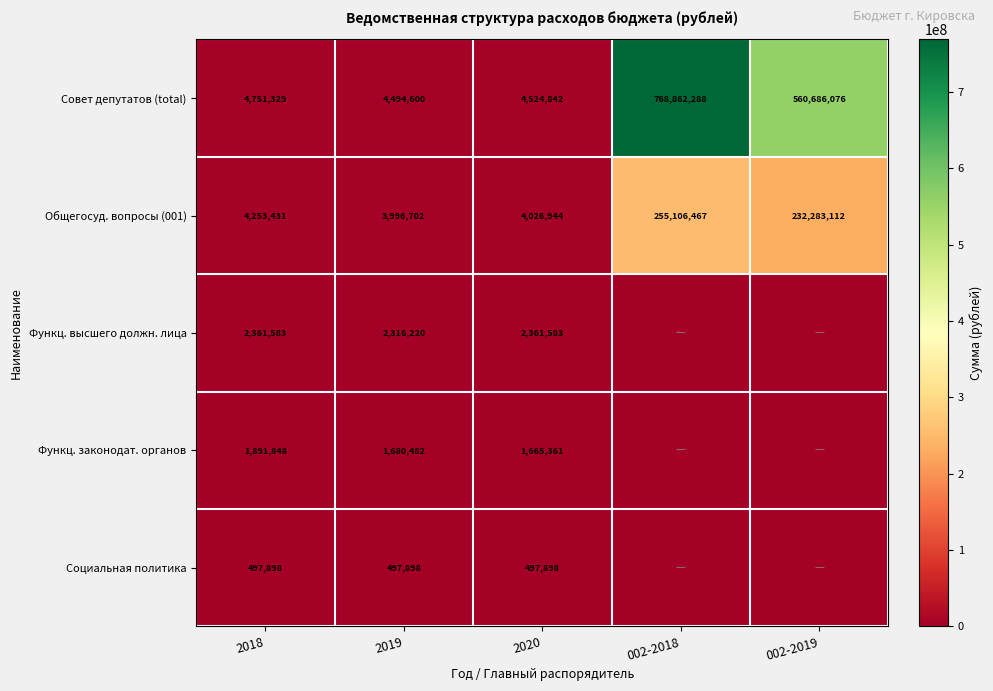

How many data points does each series have?

5